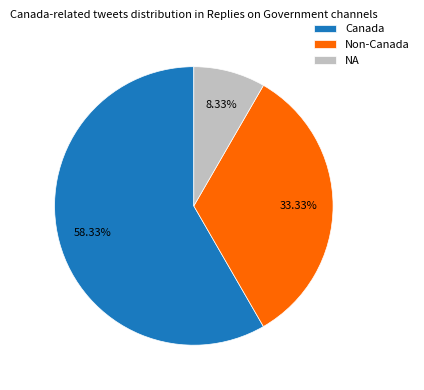

Count the number of slices in the pie.

3